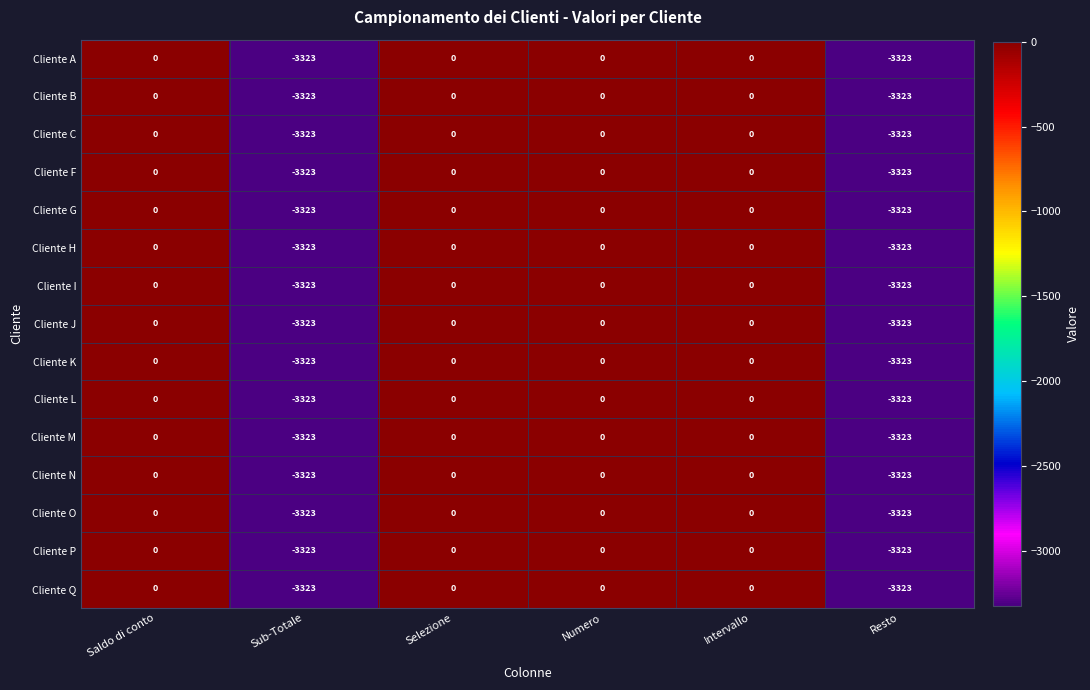

What is the total value across all series at Resto?

-49845